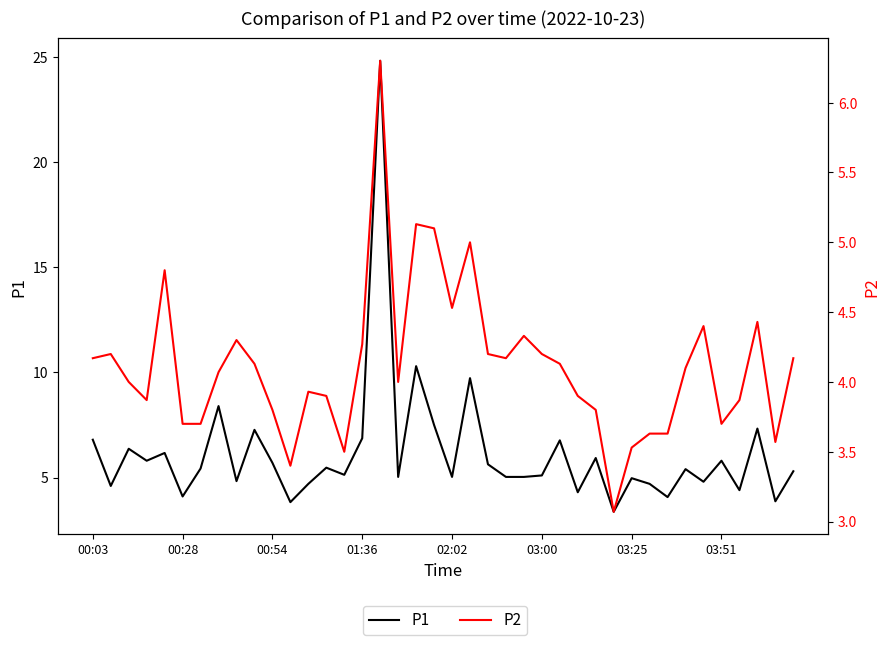

How many lines are shown in the chart?

2